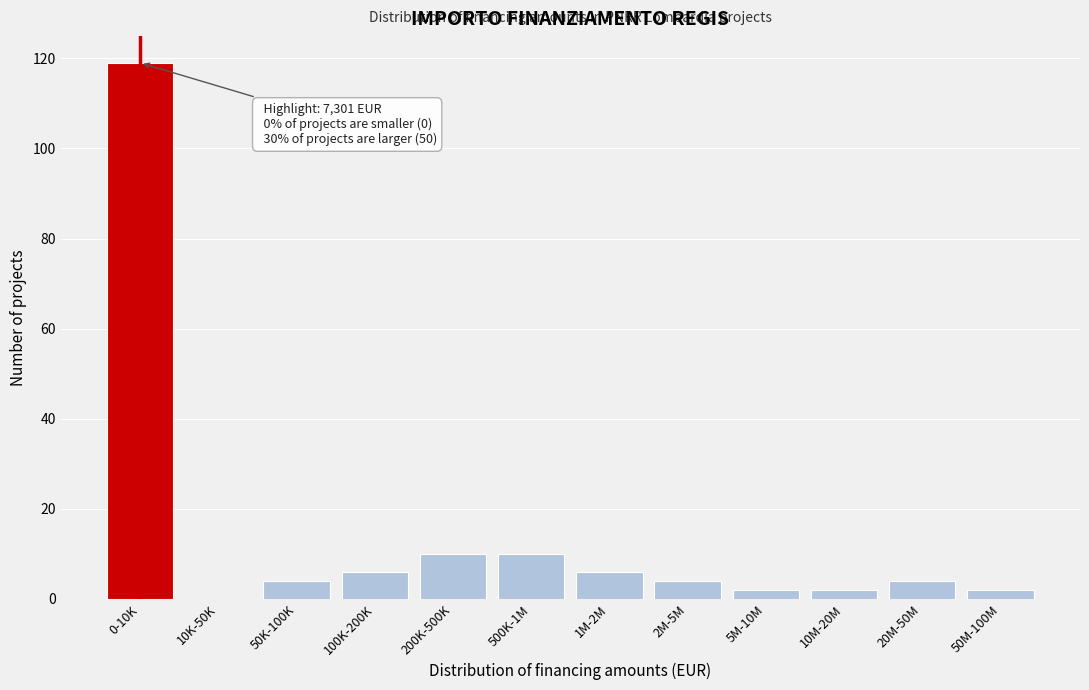

Reading left to right, what are all the values shown in this chart?

0-10K=119	10K-50K=0	50K-100K=4	100K-200K=6	200K-500K=10	500K-1M=10	1M-2M=6	2M-5M=4	5M-10M=2	10M-20M=2	20M-50M=4	50M-100M=2